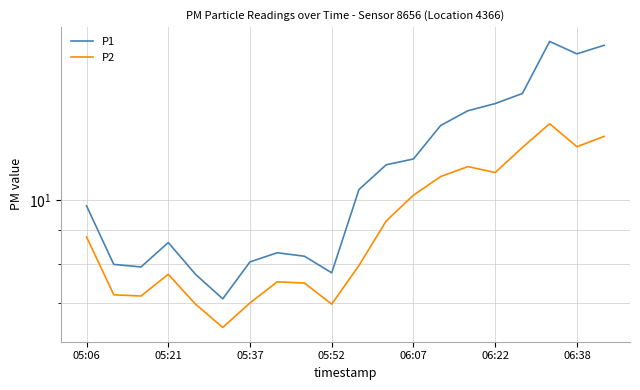

Is it true that P2 equals 12.0 at 16?

True